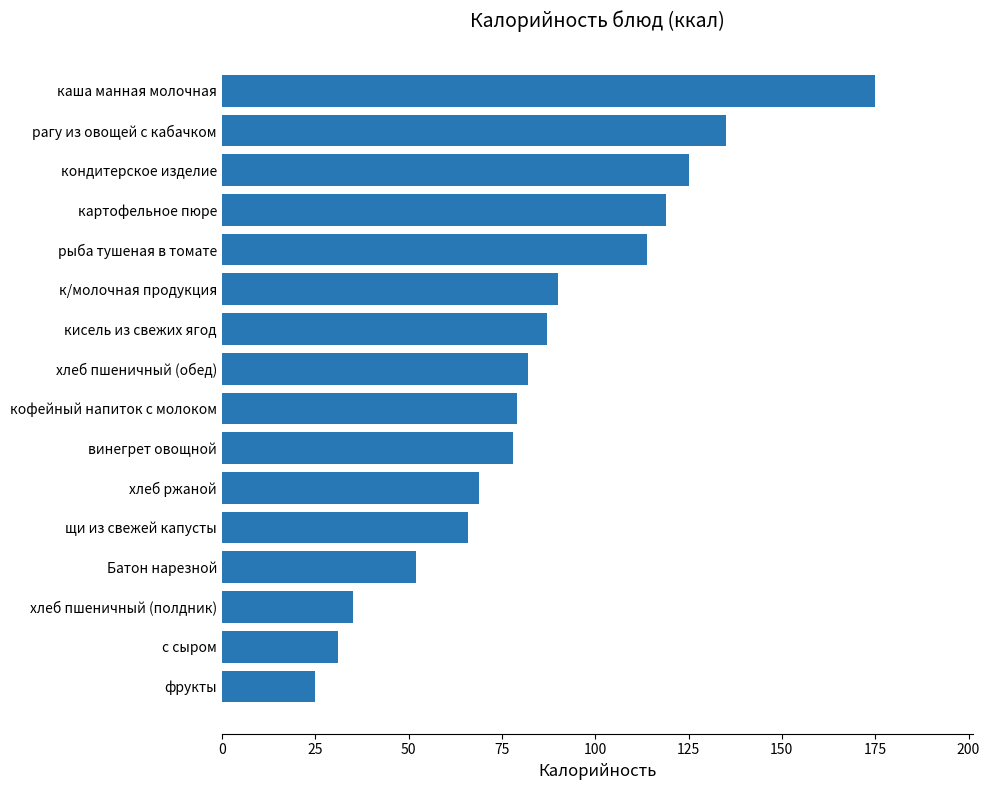

What is the difference between the maximum and minimum values?

150